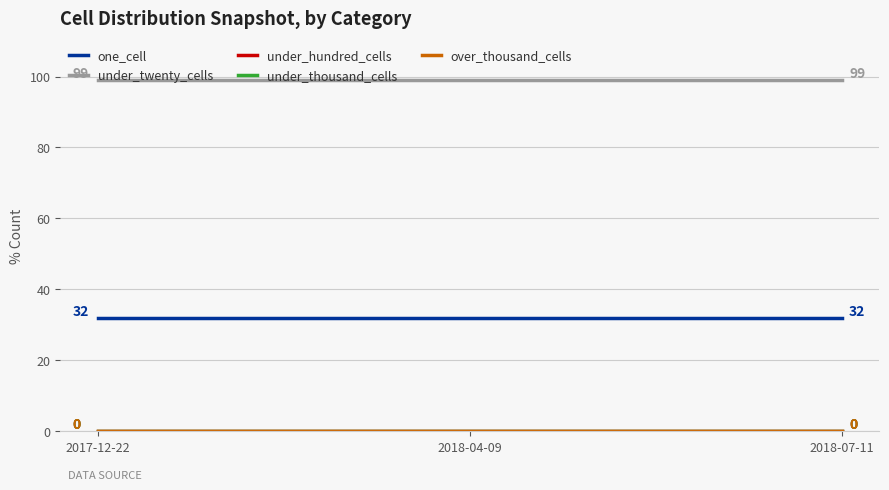

At how many categories does at least one series exceed 80?

3